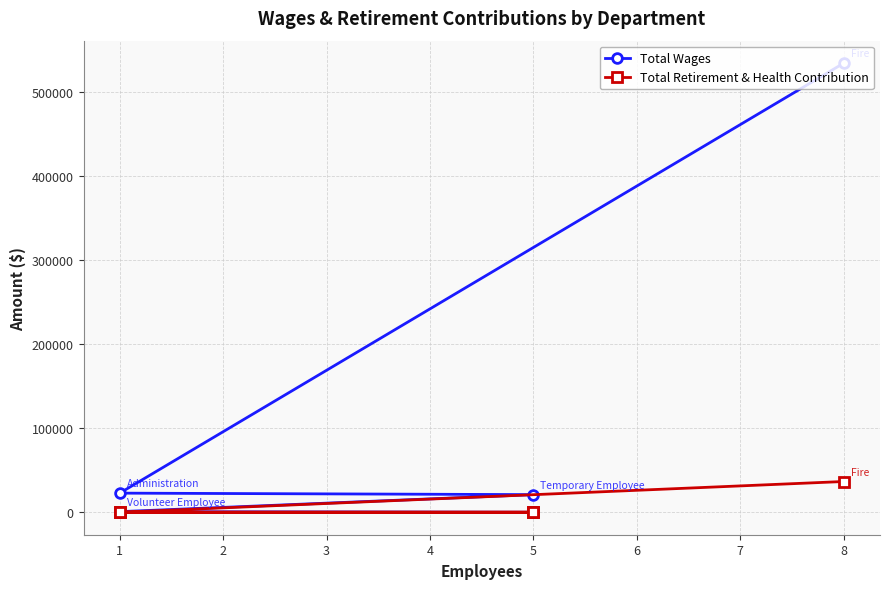

Is it true that Total Retirement & Health Contribution equals 16188.6 at 1?

False